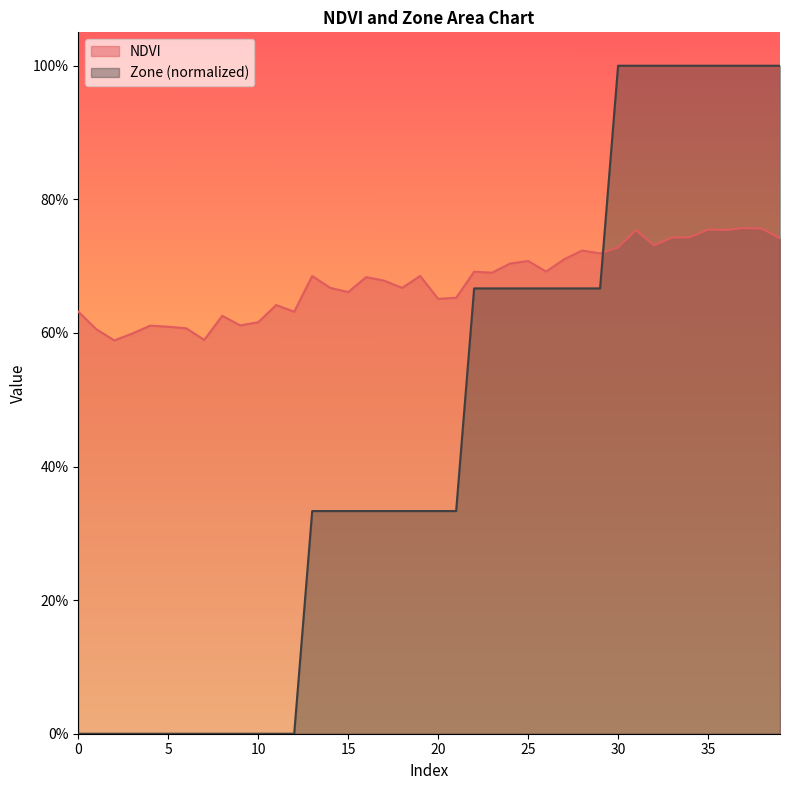

At how many categories does at least one series exceed 0?

40